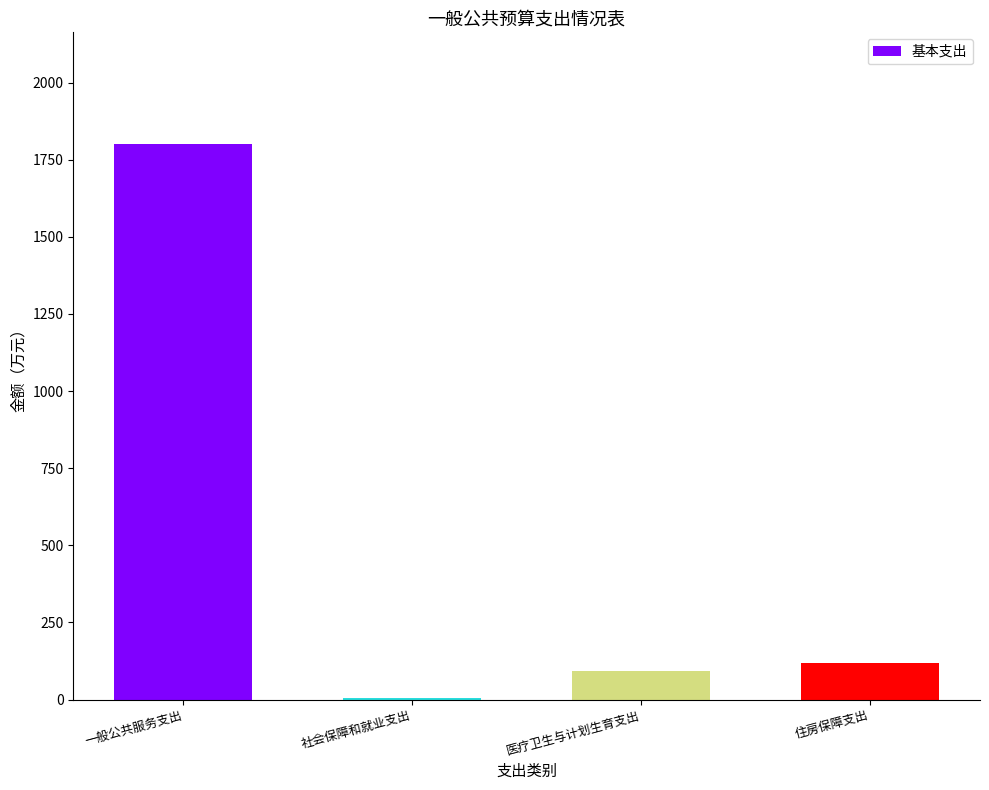

What is the difference between the values at 住房保障支出 and 医疗卫生与计划生育支出?

24.9